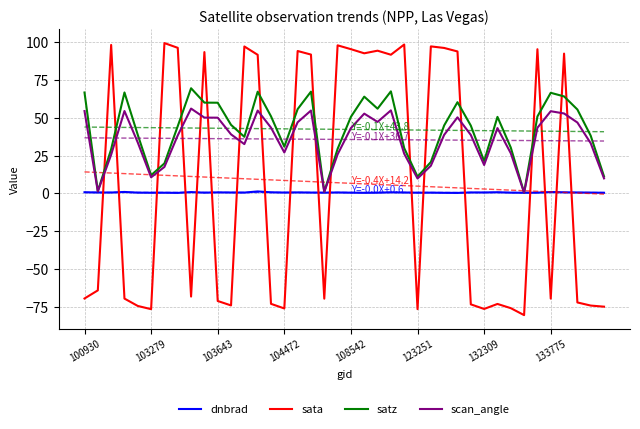

How many interior local peaks does the scan_angle series have?

9